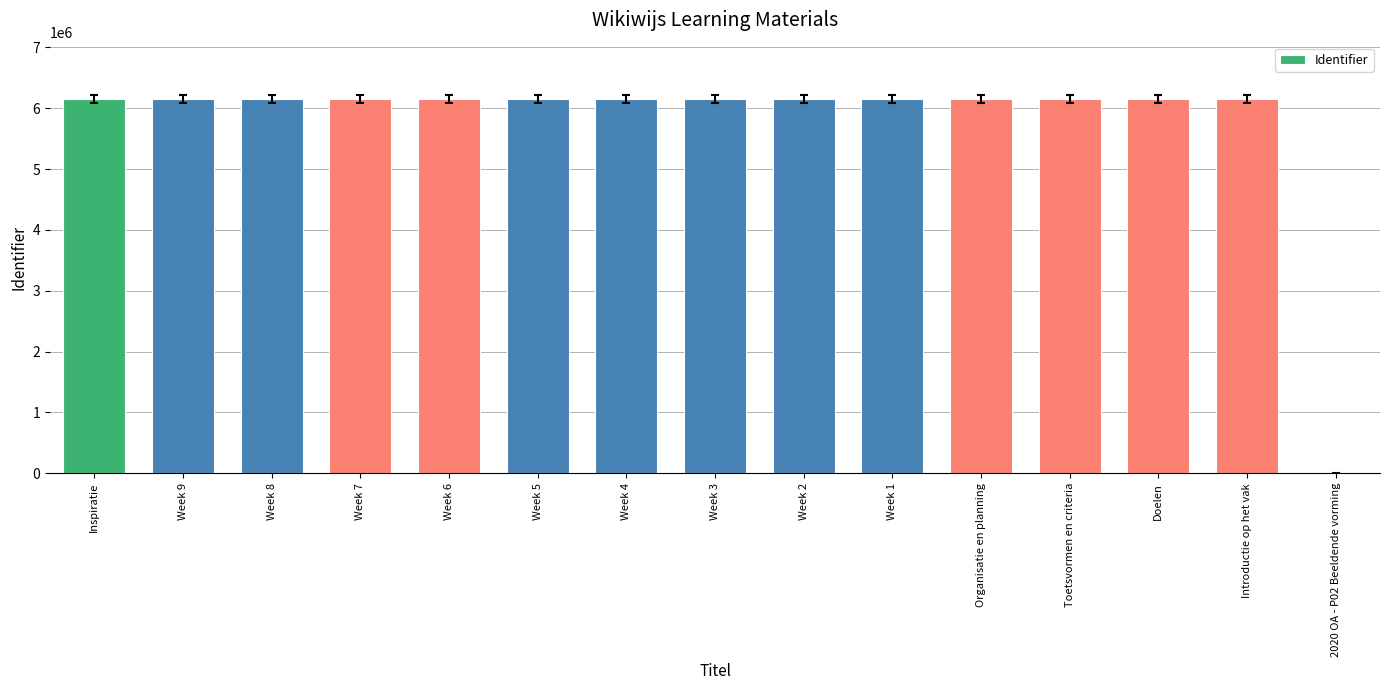

What is the greatest value displayed?

6155815